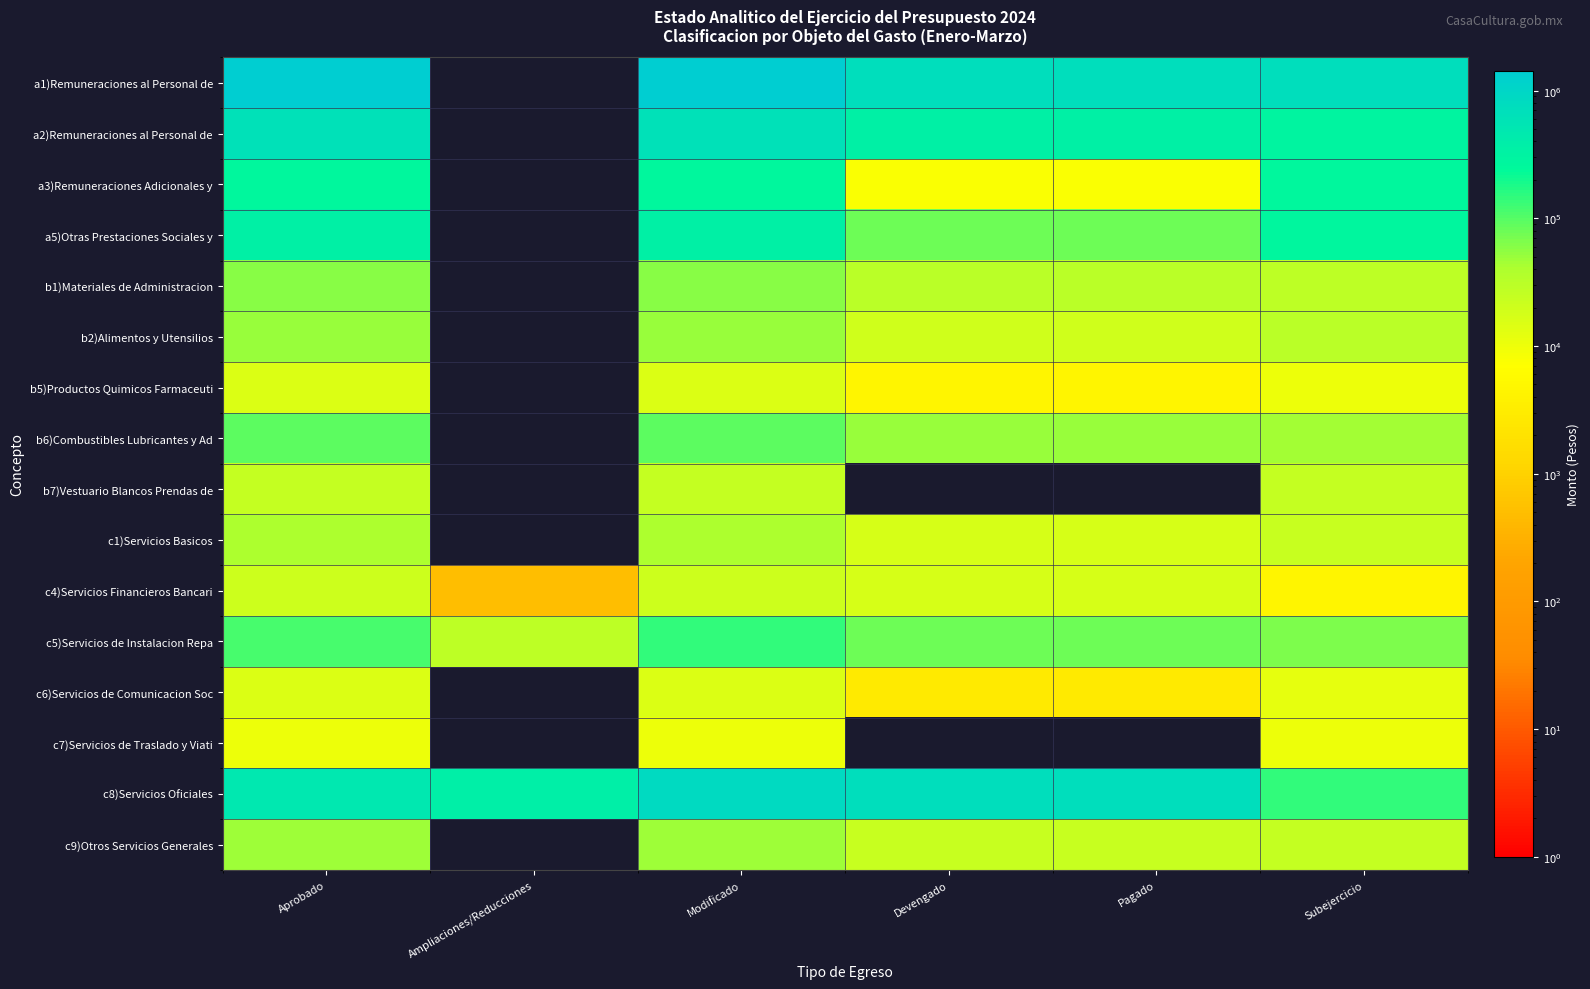

Between Aprobado and Pagado, which series saw the biggest shift?

a1)Remuneraciones al Personal de